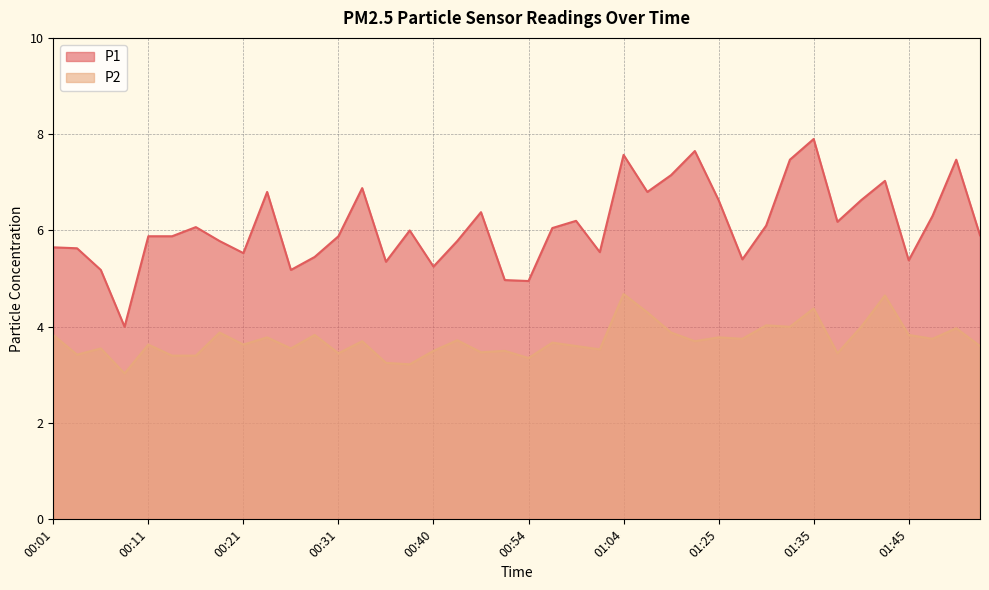

Reading right to left, transcribe all the data shown in this chart.

P1: 5.9	7.5	6.3	5.4	7.0	6.6	6.2	7.9	7.5	6.1	5.4	6.6	7.7	7.2	6.8	7.6	5.5	6.2	6.0	5.0	5.0	6.4	5.8	5.2	6.0	5.3	6.9	5.9	5.5	5.2	6.8	5.5	5.8	6.1	5.9	5.9	4.0	5.2	5.6	5.7
P2: 3.6	4.0	3.8	3.8	4.7	4.0	3.5	4.4	4.0	4.0	3.8	3.8	3.7	3.9	4.3	4.7	3.5	3.6	3.7	3.4	3.5	3.5	3.7	3.5	3.2	3.2	3.7	3.5	3.8	3.5	3.8	3.6	3.9	3.4	3.4	3.6	3.0	3.5	3.4	3.8